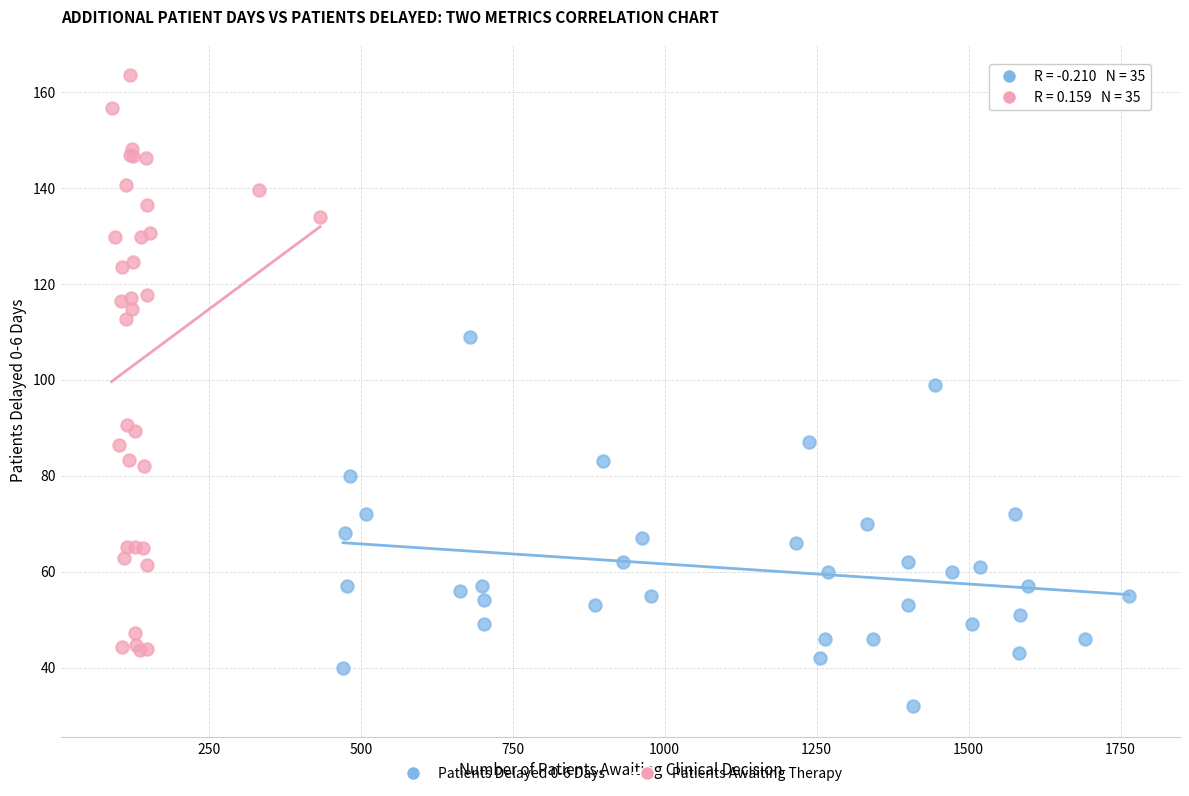

Which series contains the lowest Y value?

Patients Delayed 0-6 Days